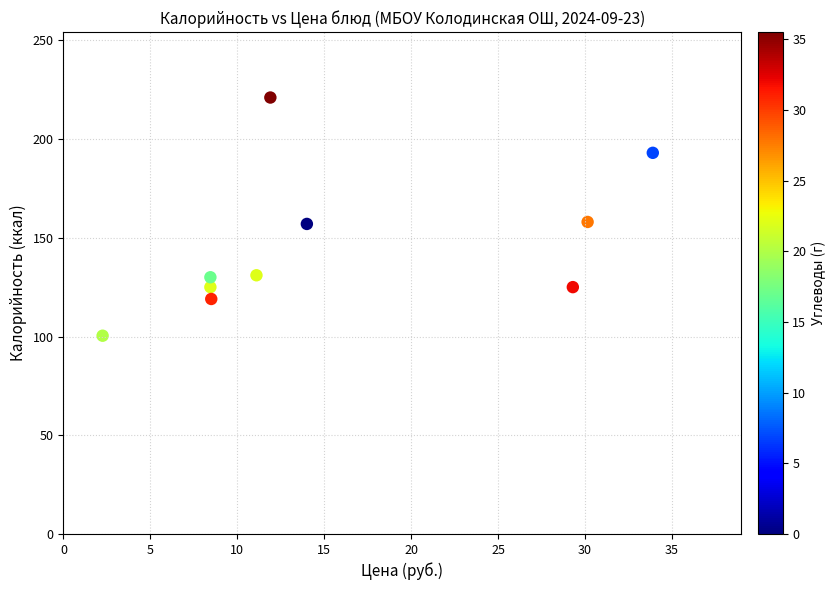

What is the range of X values (max minus min)?

31.6